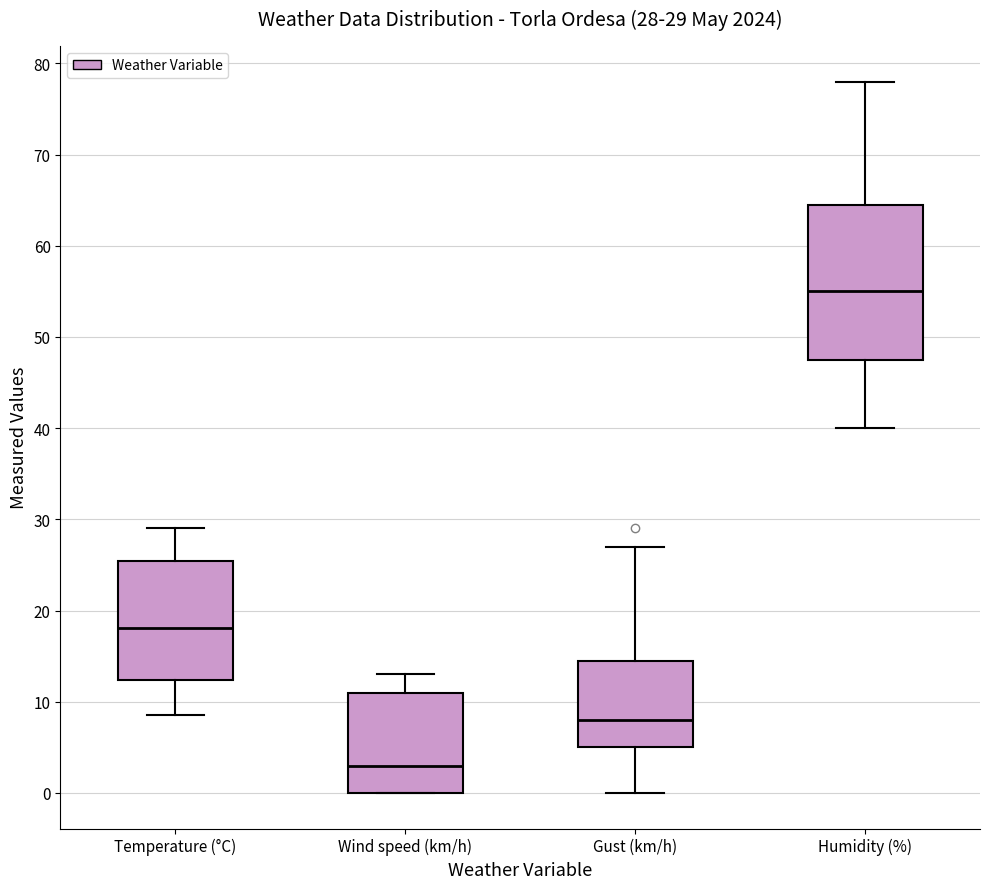

Which box has the highest median line?

Humidity (%)